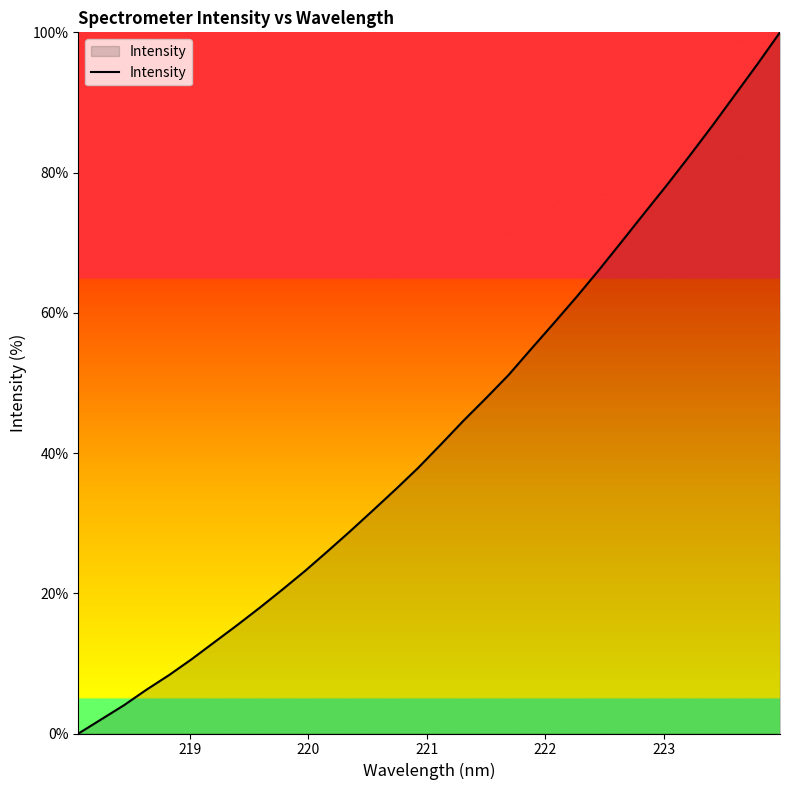

True or false: the data has more than 2 interior local peaks.

False